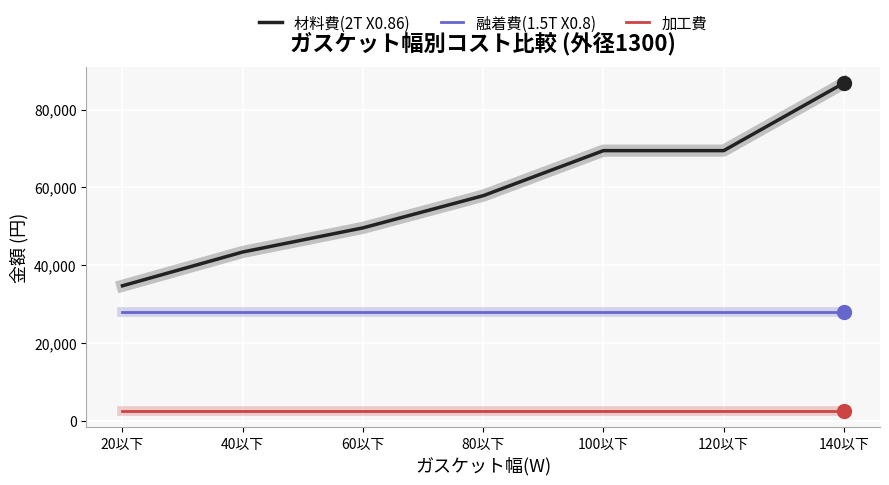

True or false: 材料費(2T X0.86) and 加工費 cross at least once.

False